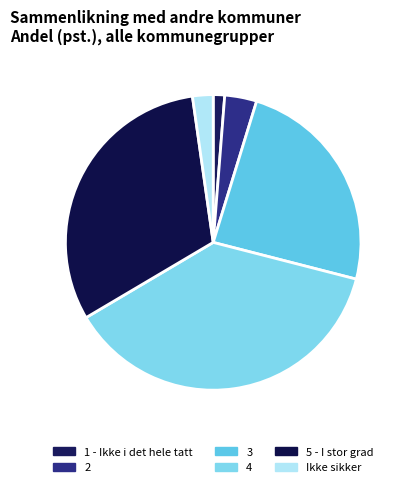

Count the number of slices in the pie.

6